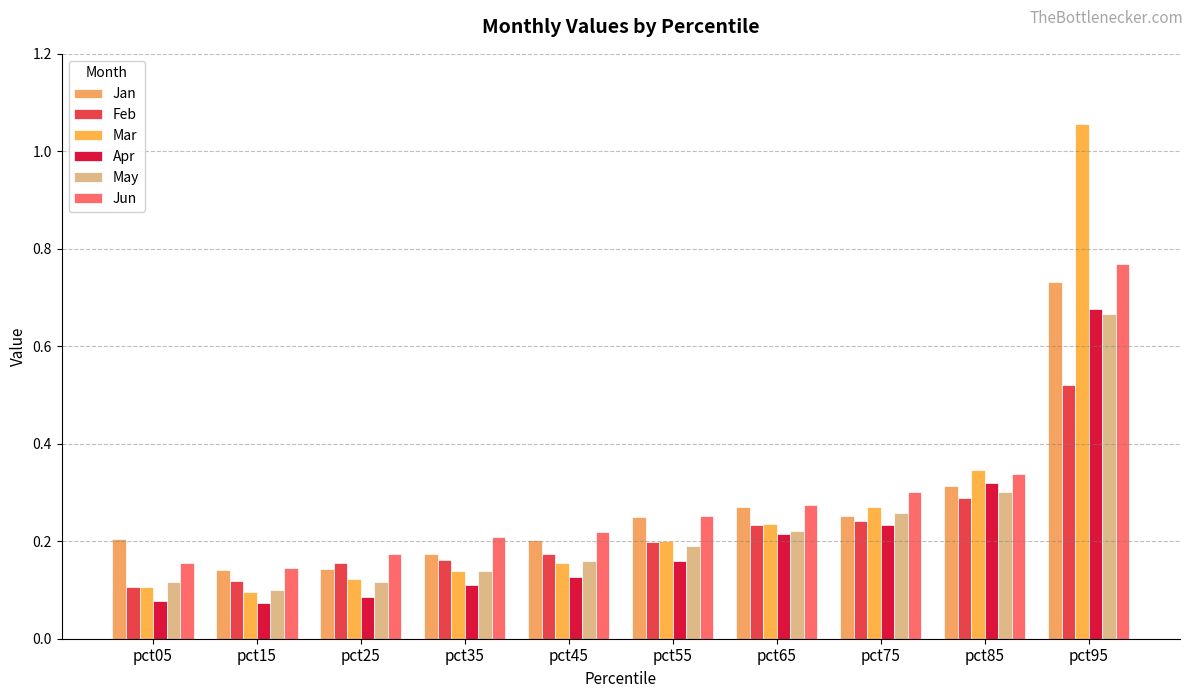

Between pct05 and pct95, which is larger?

pct95